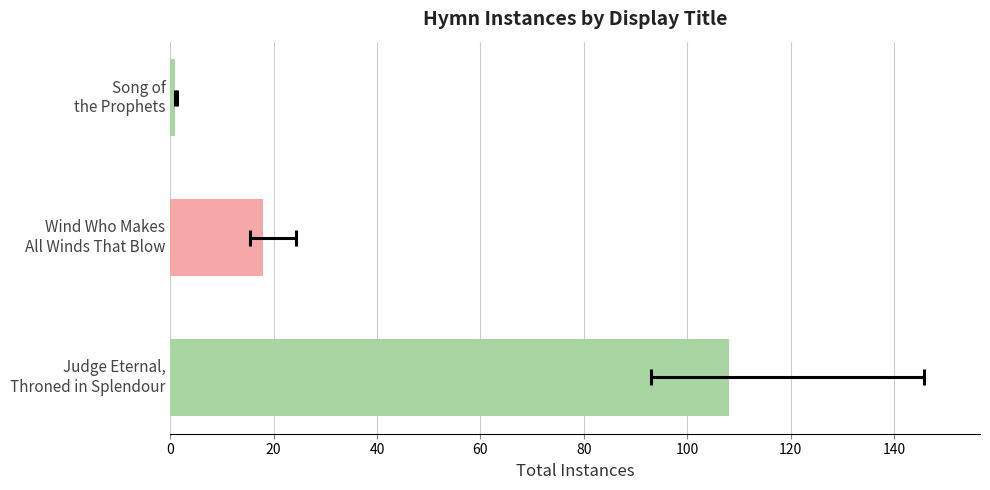

How many bars are there in total?

3